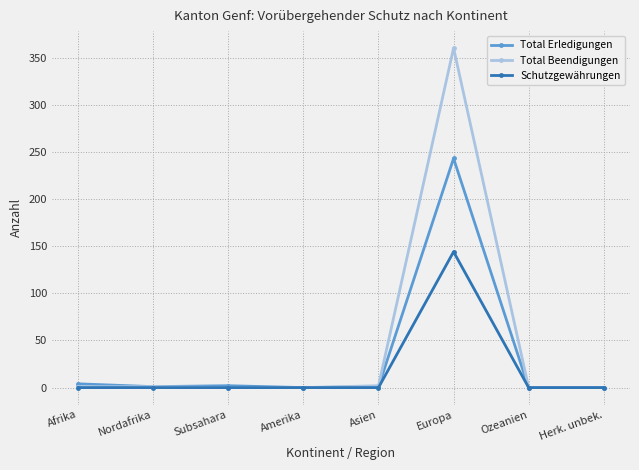

In Schutzgewährungen, how many points are higher than both neighbors (excluding endpoints)?

1